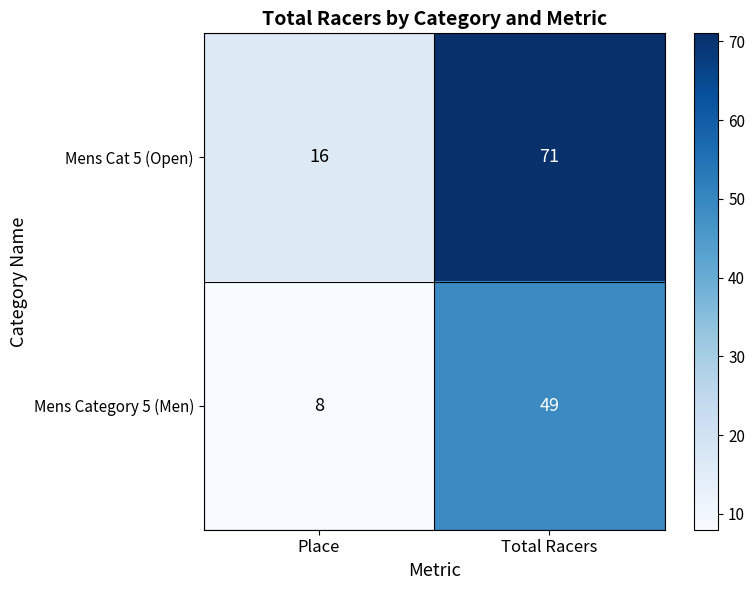

Reading left to right, transcribe all the data shown in this chart.

Mens Cat 5 (Open): Place=16	Total Racers=71
Mens Category 5 (Men): Place=8	Total Racers=49